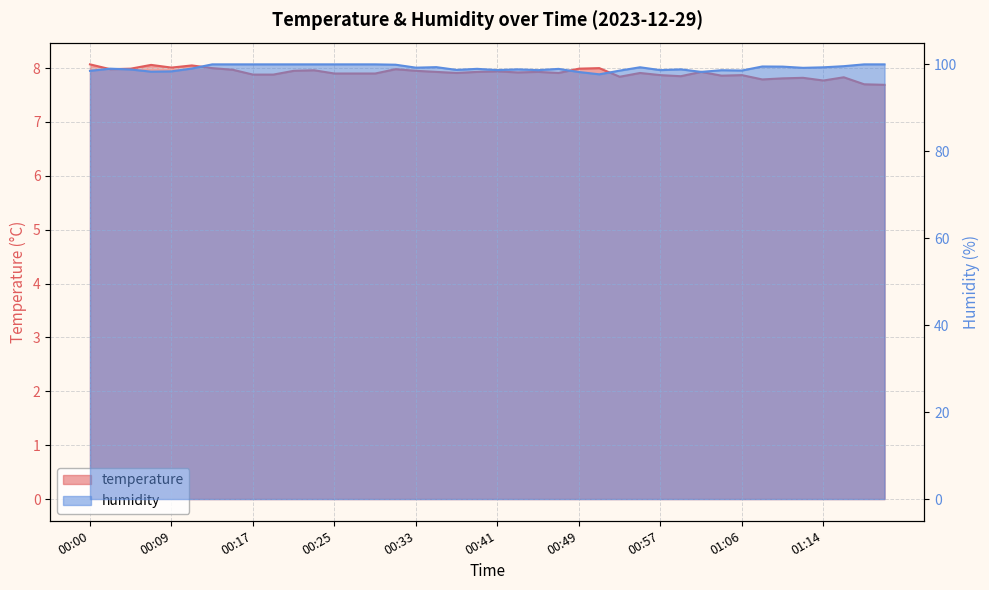

Read the temperature value at 00:25.

7.9